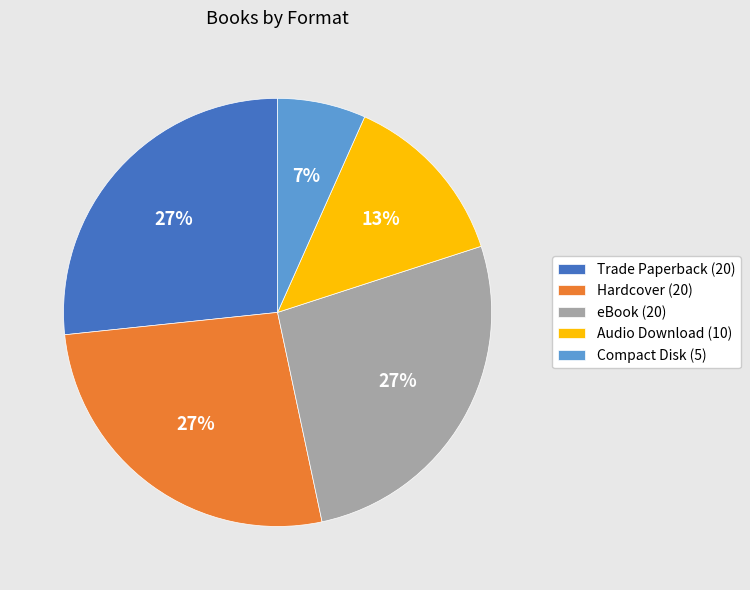

To the nearest percent, what is the average slice percentage?

20%